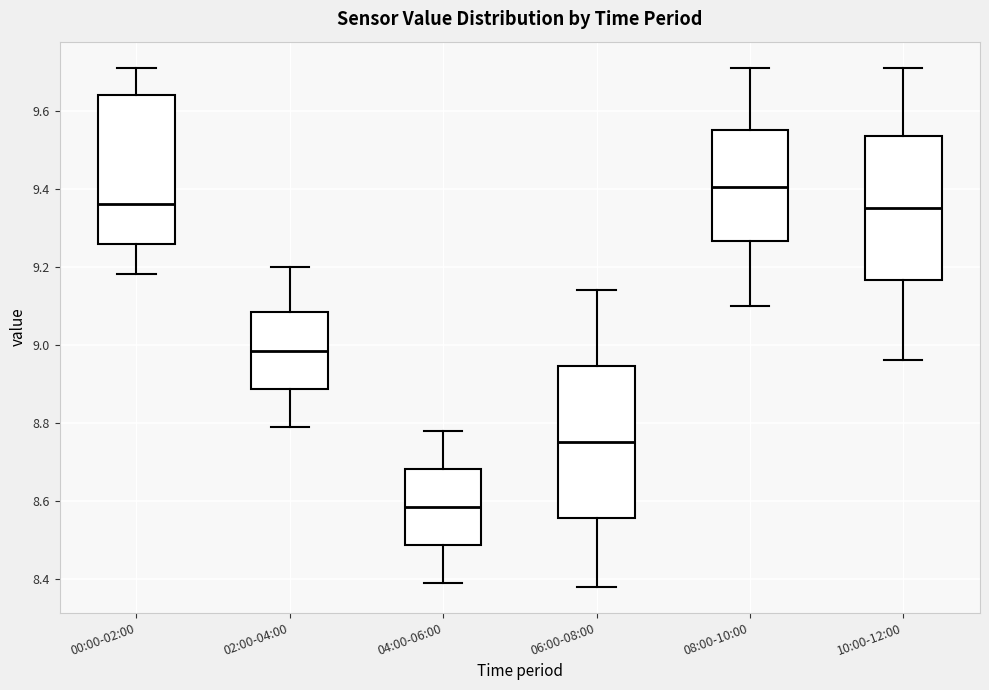

Reading left to right, read every box against the y-axis: the position of its median line, the range the box covers, and the ends of its whiskers. The values are not printed on the chart, so give them approximately, as read against the axis.

00:00-02:00: median 9.36, box 9.26 to 9.64, whiskers 9.18 to 9.72
02:00-04:00: median 8.98, box 8.88 to 9.08, whiskers 8.80 to 9.20
04:00-06:00: median 8.58, box 8.48 to 8.68, whiskers 8.40 to 8.78
06:00-08:00: median 8.76, box 8.56 to 8.94, whiskers 8.38 to 9.14
08:00-10:00: median 9.40, box 9.26 to 9.56, whiskers 9.10 to 9.72
10:00-12:00: median 9.36, box 9.16 to 9.54, whiskers 8.96 to 9.72